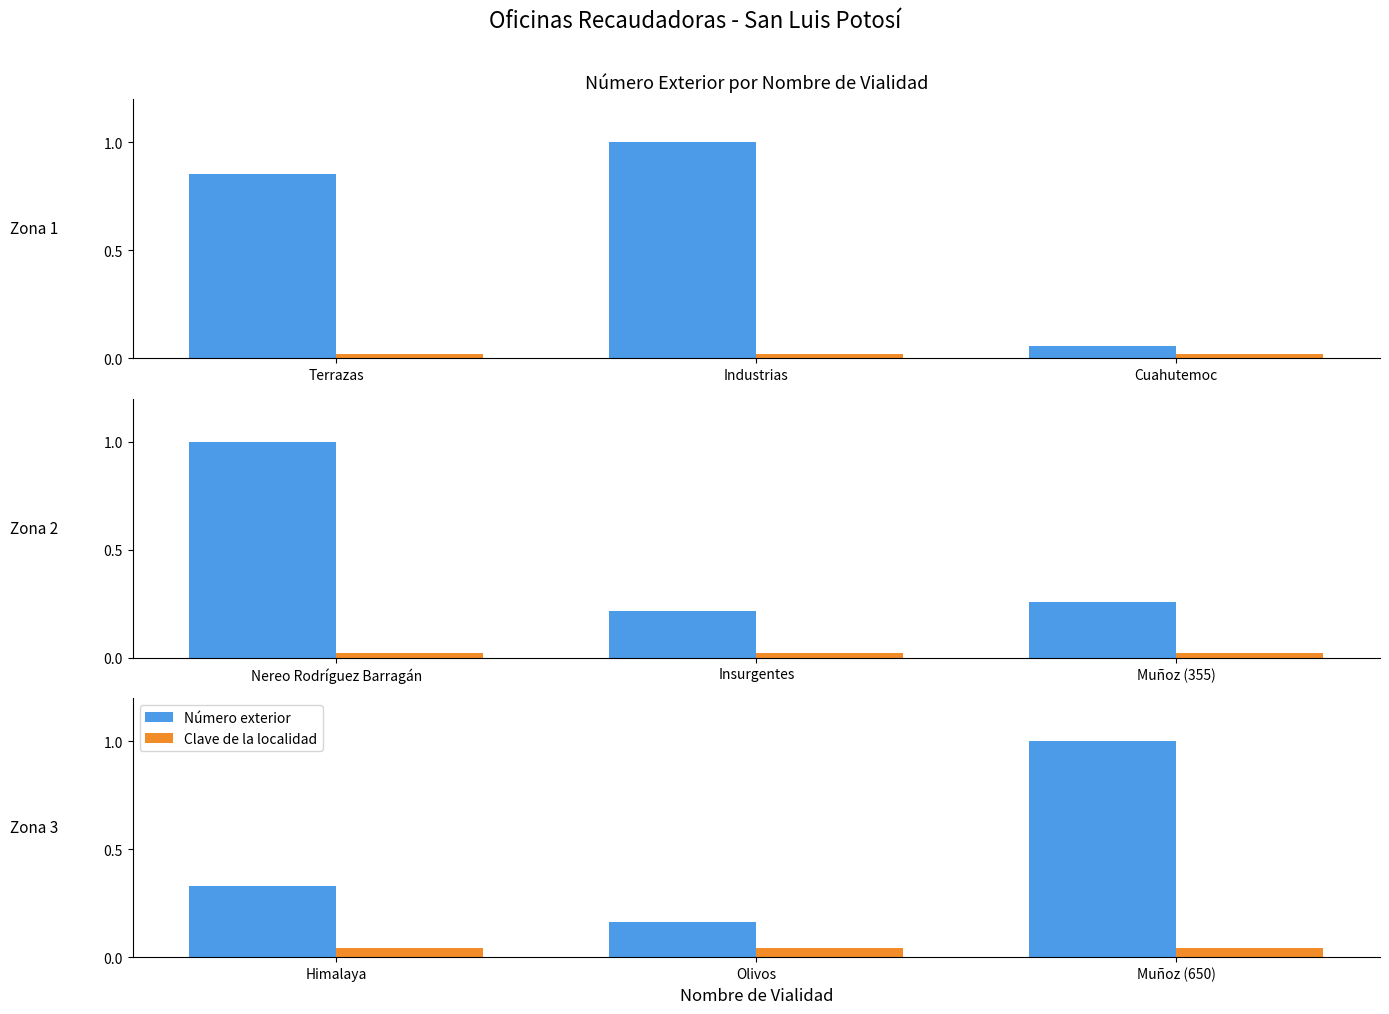

List the labels in order of Clave de la localidad value, smallest first.

Himalaya, Olivos, Muñoz (650)